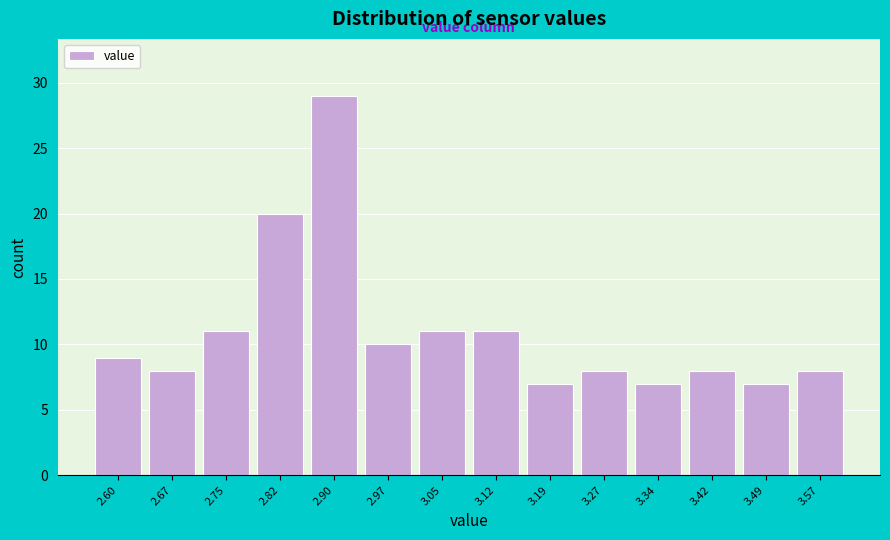

Reading left to right, list all the values displayed in this chart.

9	8	11	20	29	10	11	11	7	8	7	8	7	8